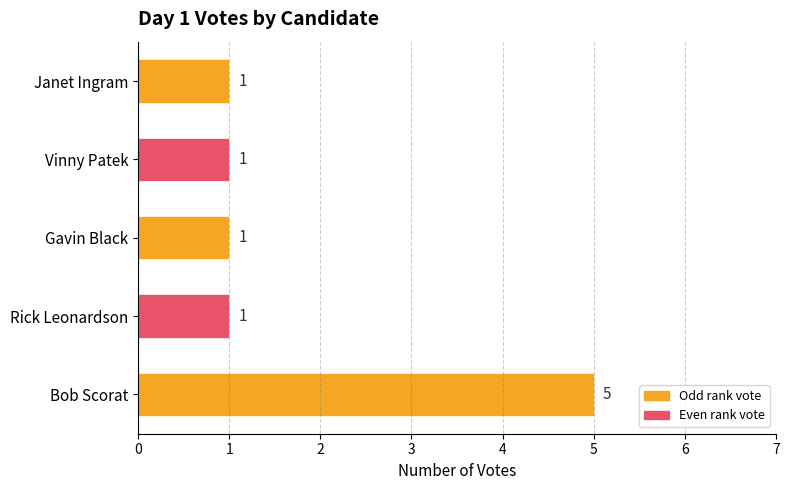

Reading bottom to top, what are all the values shown in this chart?

Bob Scorat=5	Rick Leonardson=1	Gavin Black=1	Vinny Patek=1	Janet Ingram=1